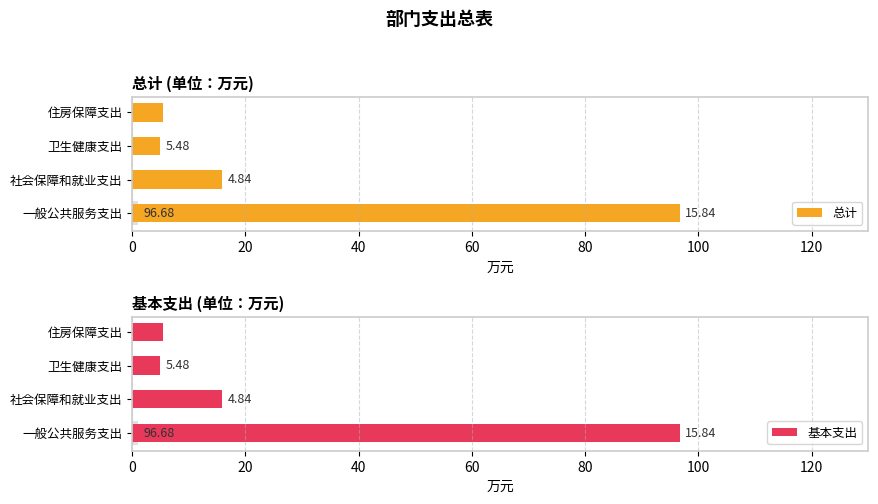

List the series in order of their peak value, highest first.

总计, 基本支出